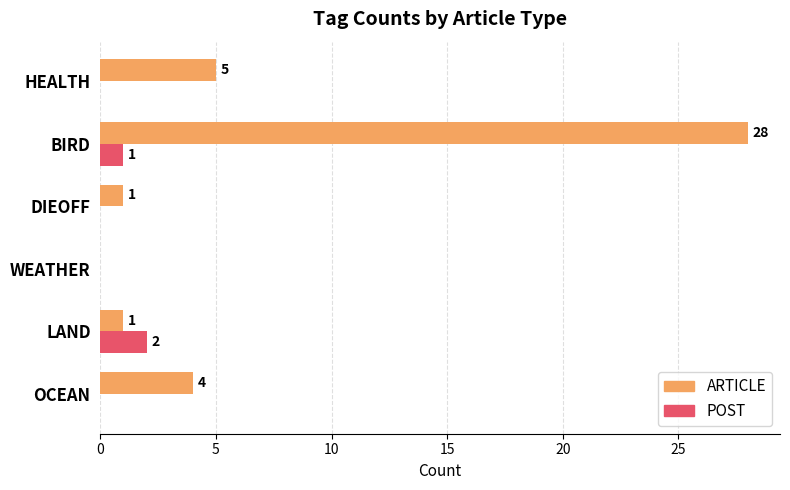

What is the total value across all series at OCEAN?

4